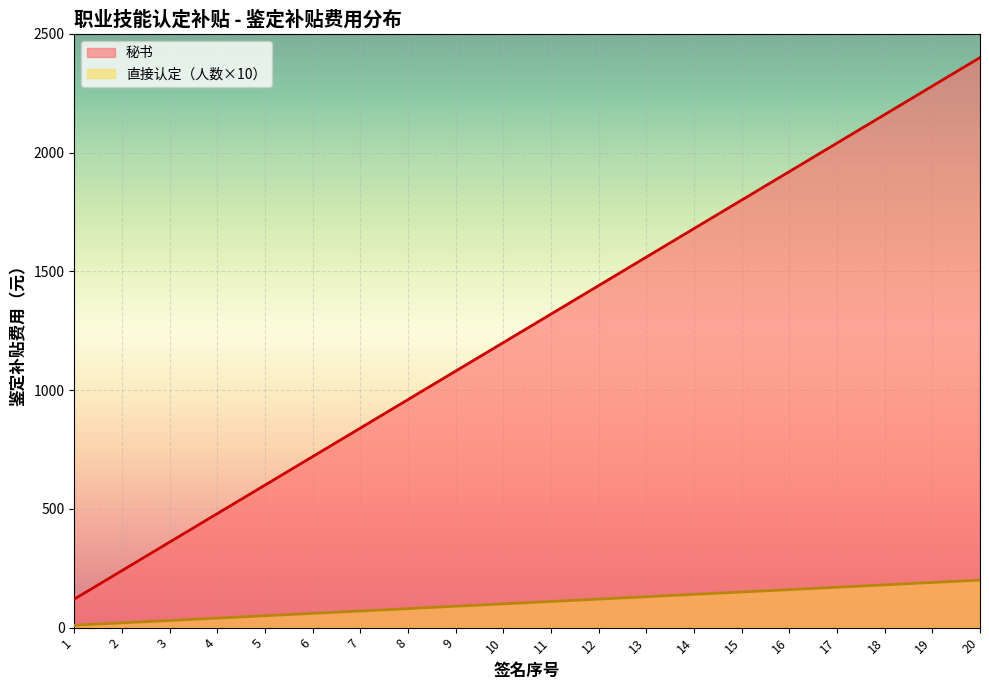

True or false: the data has more than 1 interior local peaks.

False